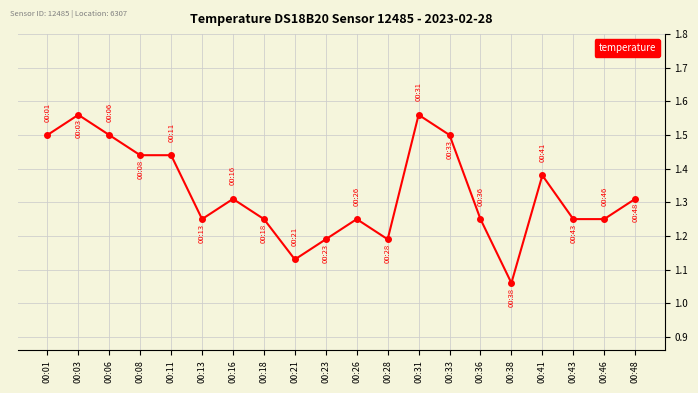

True or false: there are more than 1 points higher than both neighbors.

True